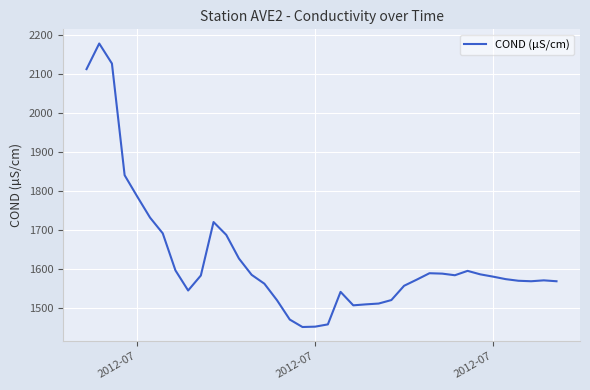

What is the difference between the maximum and minimum values?

728.4